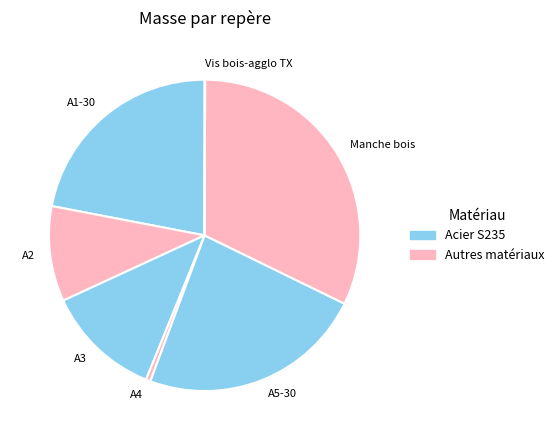

Is there any slice that represents more than half of the pie?

No